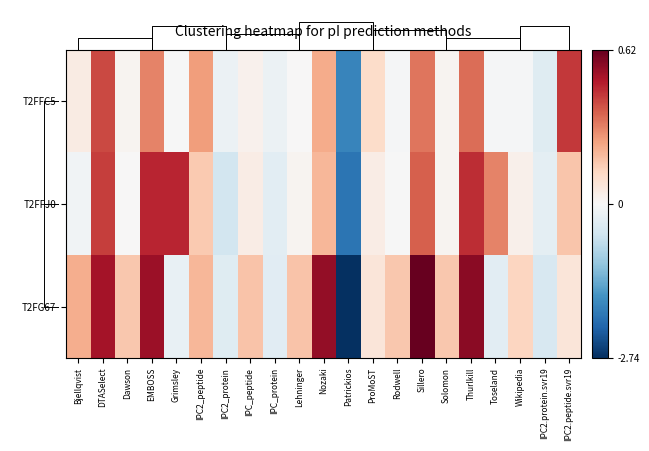

Reading left to right, transcribe all the data shown in this chart.

T2FFC5: Bjellqvist=0.1	DTASelect=0.4	Dawson=0.0	EMBOSS=0.3	Grimsley=-0.0	IPC2_peptide=0.3	IPC2_protein=-0.2	IPC_peptide=0.0	IPC_protein=-0.2	Lehninger=0.0	Nozaki=0.2	Patrickios=-1.8	ProMoST=0.1	Rodwell=-0.0	Sillero=0.3	Solomon=0.0	Thurlkill=0.3	Toseland=-0.0	Wikipedia=-0.0	IPC2.protein.svr19=-0.3	IPC2.peptide.svr19=0.4
T2FFJ0: Bjellqvist=-0.1	DTASelect=0.4	Dawson=0.0	EMBOSS=0.5	Grimsley=0.5	IPC2_peptide=0.2	IPC2_protein=-0.5	IPC_peptide=0.0	IPC_protein=-0.3	Lehninger=0.0	Nozaki=0.2	Patrickios=-2.0	ProMoST=0.0	Rodwell=-0.0	Sillero=0.4	Solomon=0.0	Thurlkill=0.5	Toseland=0.3	Wikipedia=0.0	IPC2.protein.svr19=-0.3	IPC2.peptide.svr19=0.2
T2FG67: Bjellqvist=0.2	DTASelect=0.5	Dawson=0.2	EMBOSS=0.5	Grimsley=-0.2	IPC2_peptide=0.2	IPC2_protein=-0.3	IPC_peptide=0.2	IPC_protein=-0.3	Lehninger=0.2	Nozaki=0.5	Patrickios=-2.7	ProMoST=0.1	Rodwell=0.2	Sillero=0.6	Solomon=0.2	Thurlkill=0.6	Toseland=-0.3	Wikipedia=0.1	IPC2.protein.svr19=-0.4	IPC2.peptide.svr19=0.1